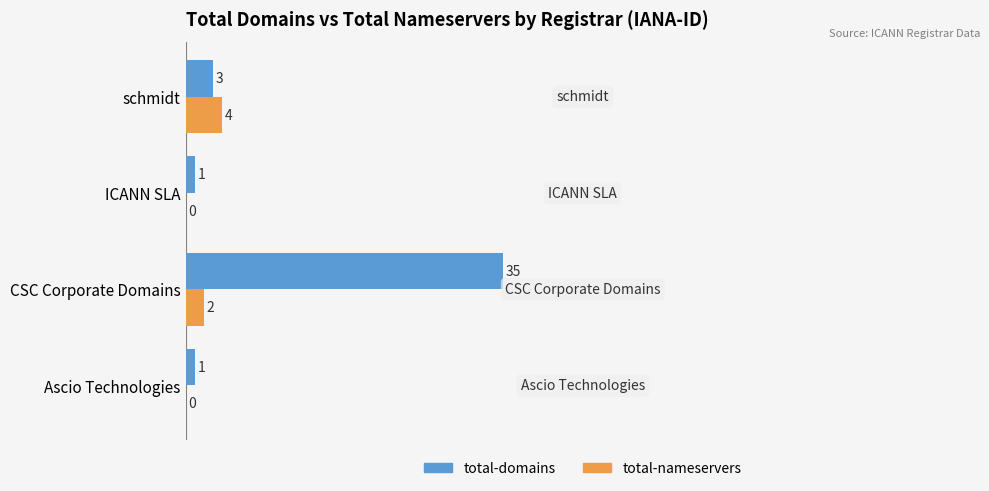

What is the sum of all total-nameservers values?

6